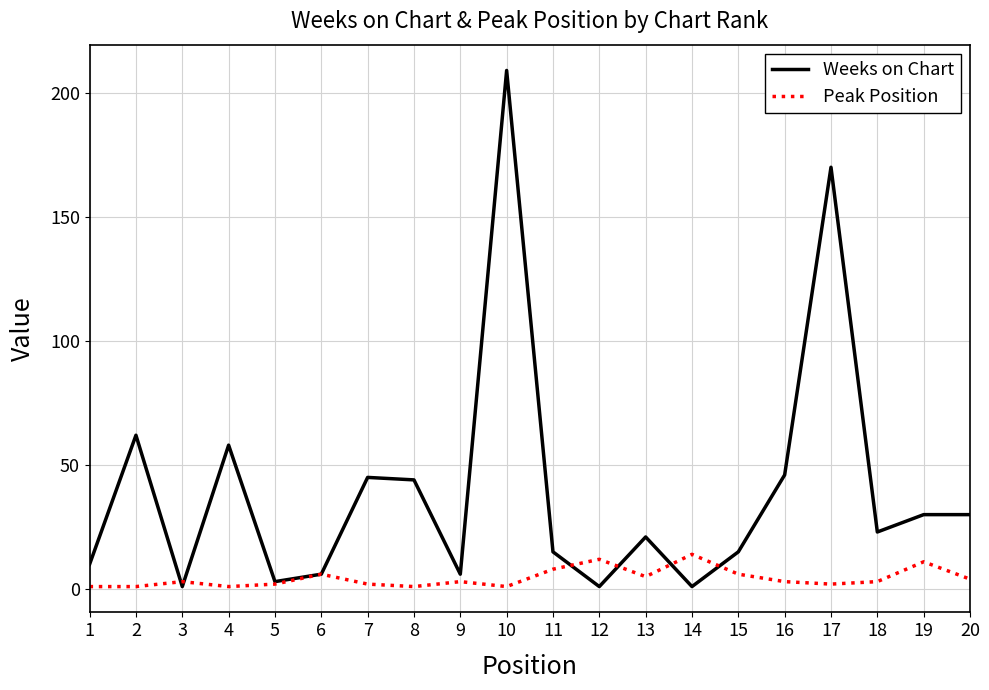

Reading right to left, extract all data points from this chart.

Weeks on Chart: 20=30	19=30	18=23	17=170	16=46	15=15	14=1	13=21	12=1	11=15	10=209	9=6	8=44	7=45	6=6	5=3	4=58	3=1	2=62	1=10
Peak Position: 20=4	19=11	18=3	17=2	16=3	15=6	14=14	13=5	12=12	11=8	10=1	9=3	8=1	7=2	6=6	5=2	4=1	3=3	2=1	1=1